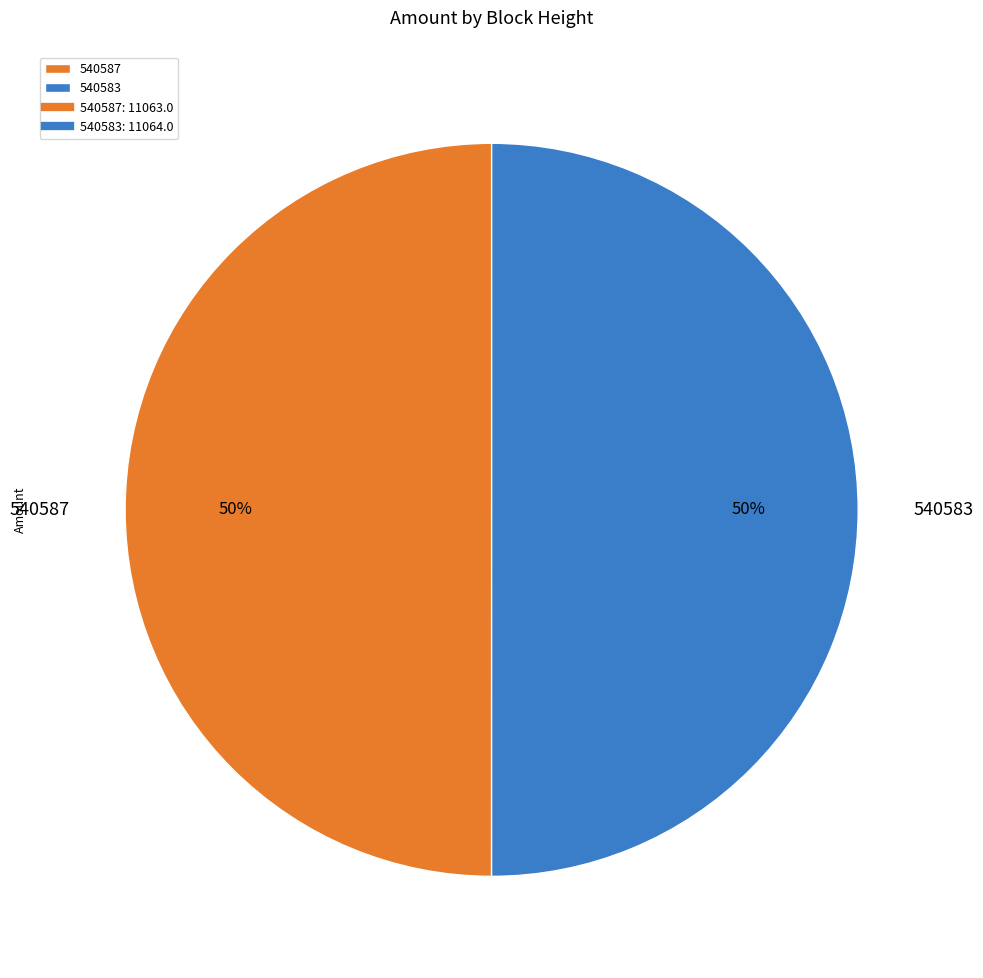

Is it true that 540587 is 63% of the pie?

False